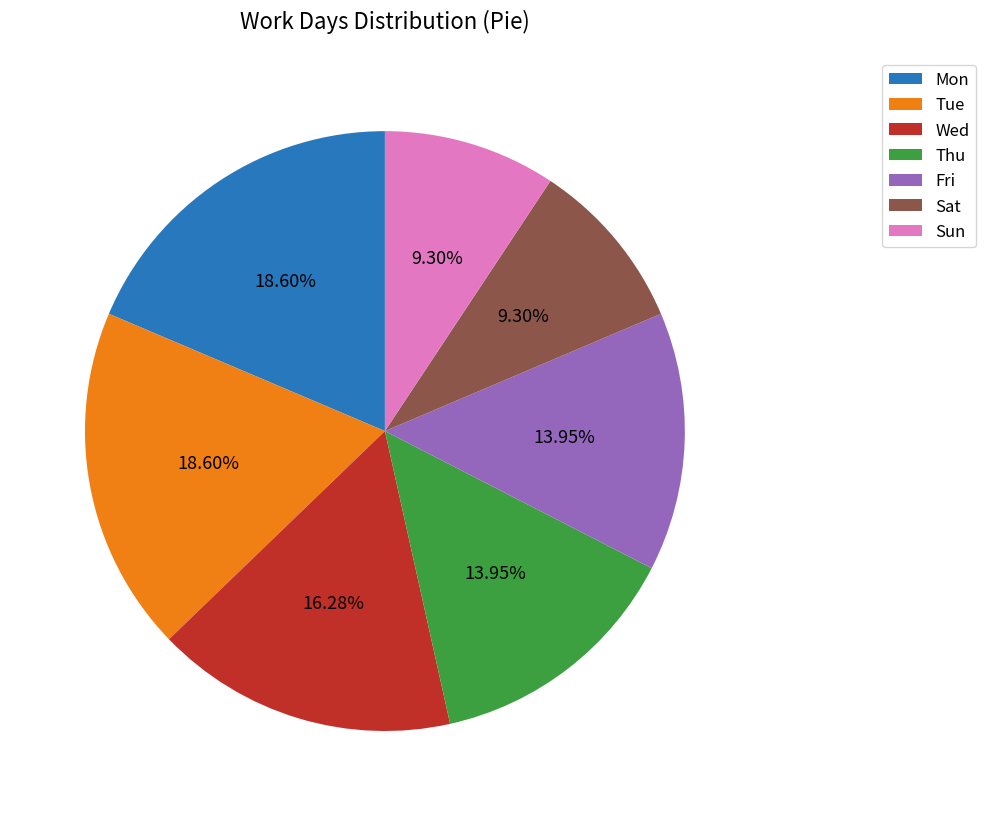

Does Thu represent more than half of the total?

No